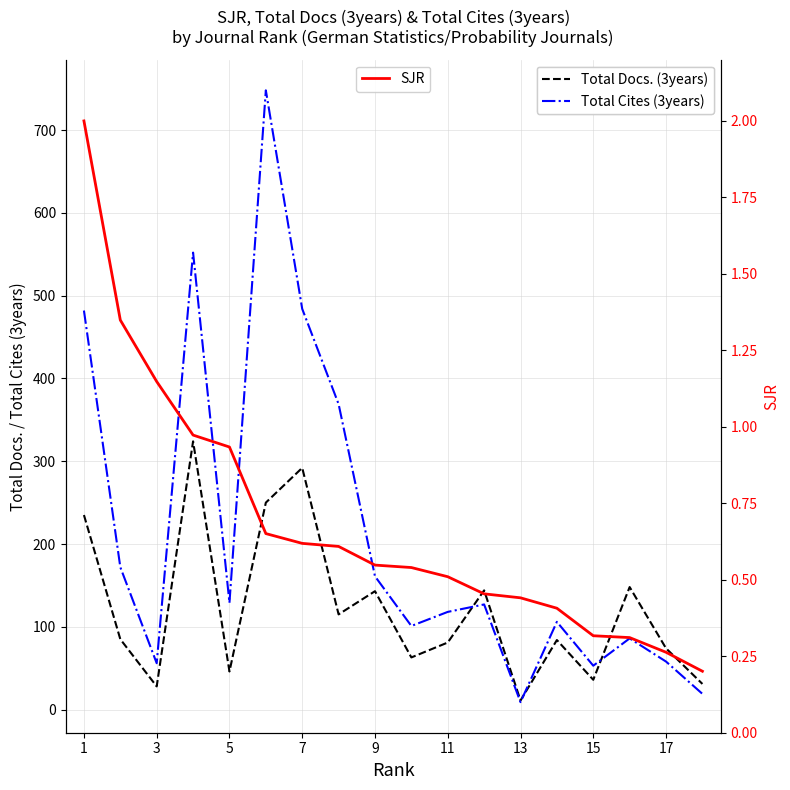

List the series in order of their peak value, lowest first.

SJR, Total Docs. (3years), Total Cites (3years)